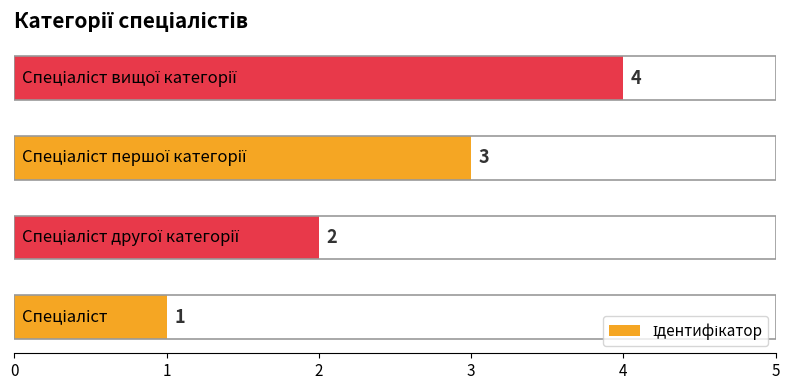

What is the sum of all values?

10